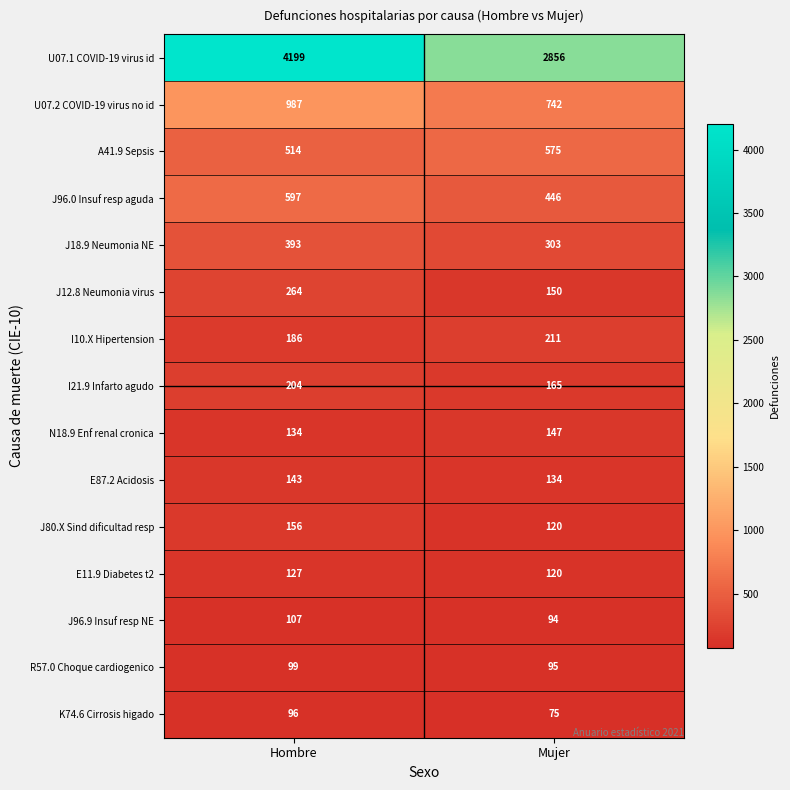

Reading right to left, what are all the values shown in this chart?

U07.1 COVID-19 virus id: 2856	4199
U07.2 COVID-19 virus no id: 742	987
A41.9 Sepsis: 575	514
J96.0 Insuf resp aguda: 446	597
J18.9 Neumonia NE: 303	393
J12.8 Neumonia virus: 150	264
I10.X Hipertension: 211	186
I21.9 Infarto agudo: 165	204
N18.9 Enf renal cronica: 147	134
E87.2 Acidosis: 134	143
J80.X Sind dificultad resp: 120	156
E11.9 Diabetes t2: 120	127
J96.9 Insuf resp NE: 94	107
R57.0 Choque cardiogenico: 95	99
K74.6 Cirrosis higado: 75	96